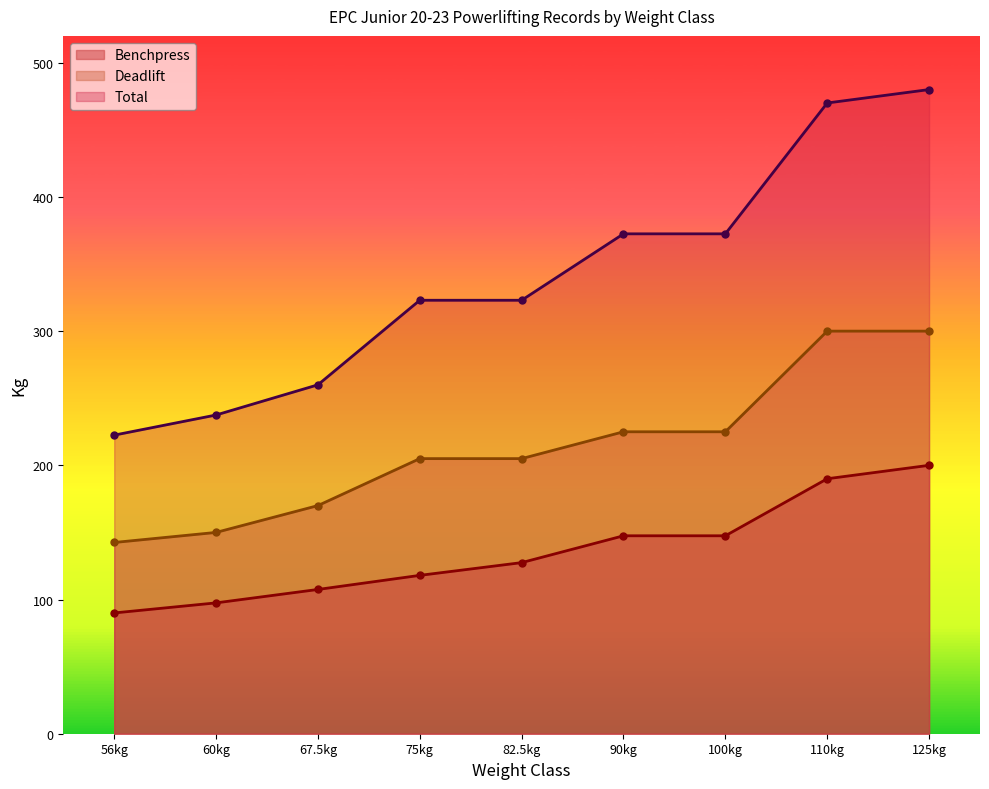

What is the difference between the highest and lowest values at 75kg?

205.0